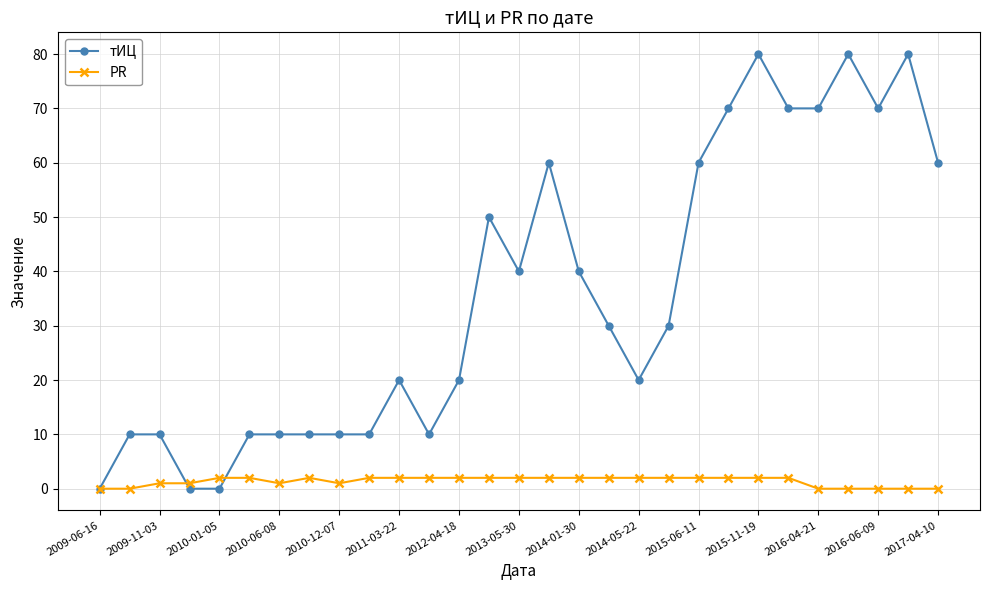

What is the value of the тИЦ point at the 11th from the left?

20